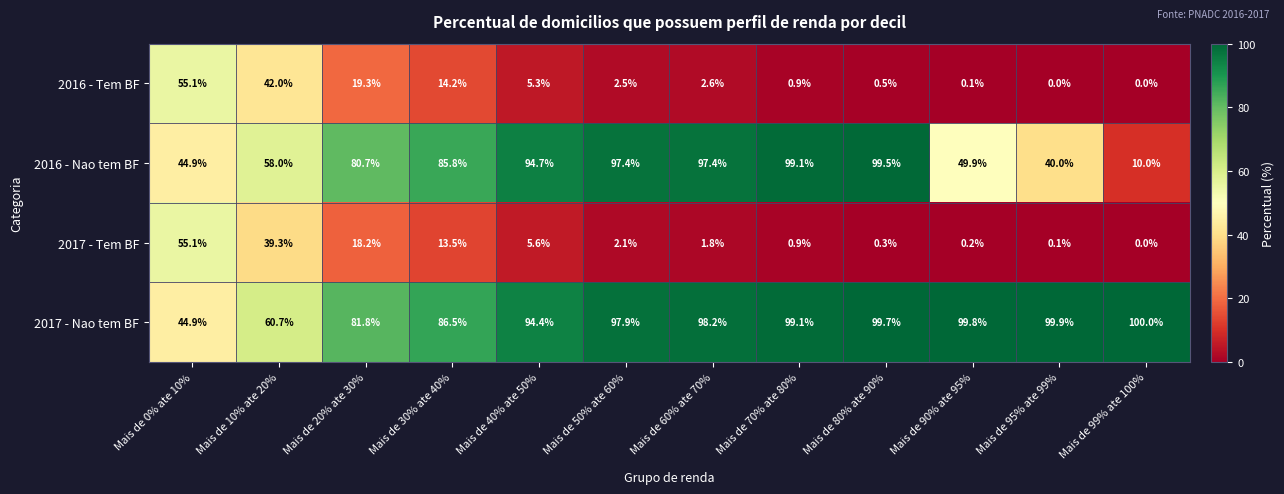

True or false: 2016 - Nao tem BF has a value of 64.1 at Mais de 50% ate 60%.

False